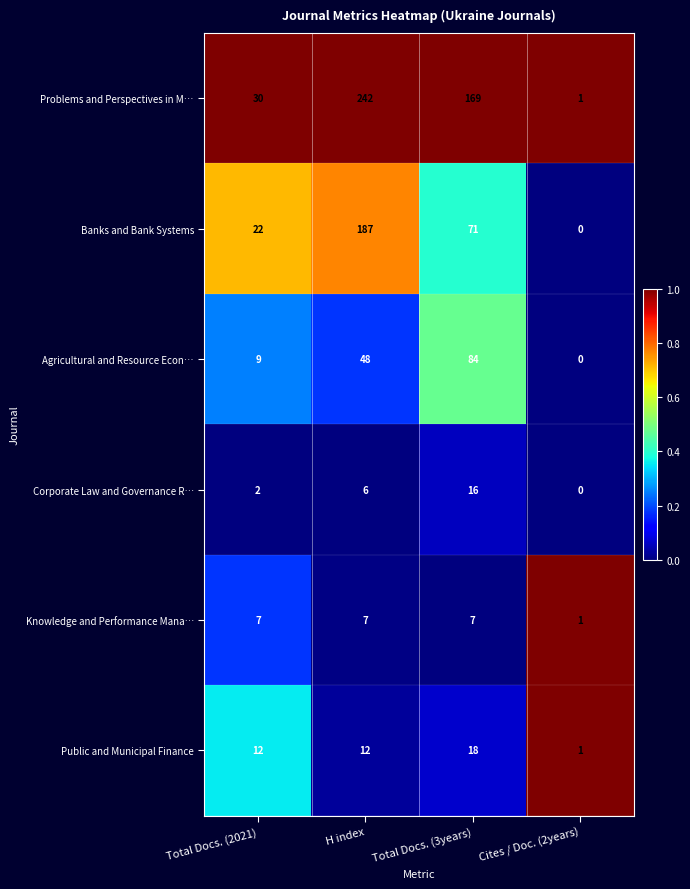

Count the Corporate Law and Governance R… values in the range 2 to 16.

3